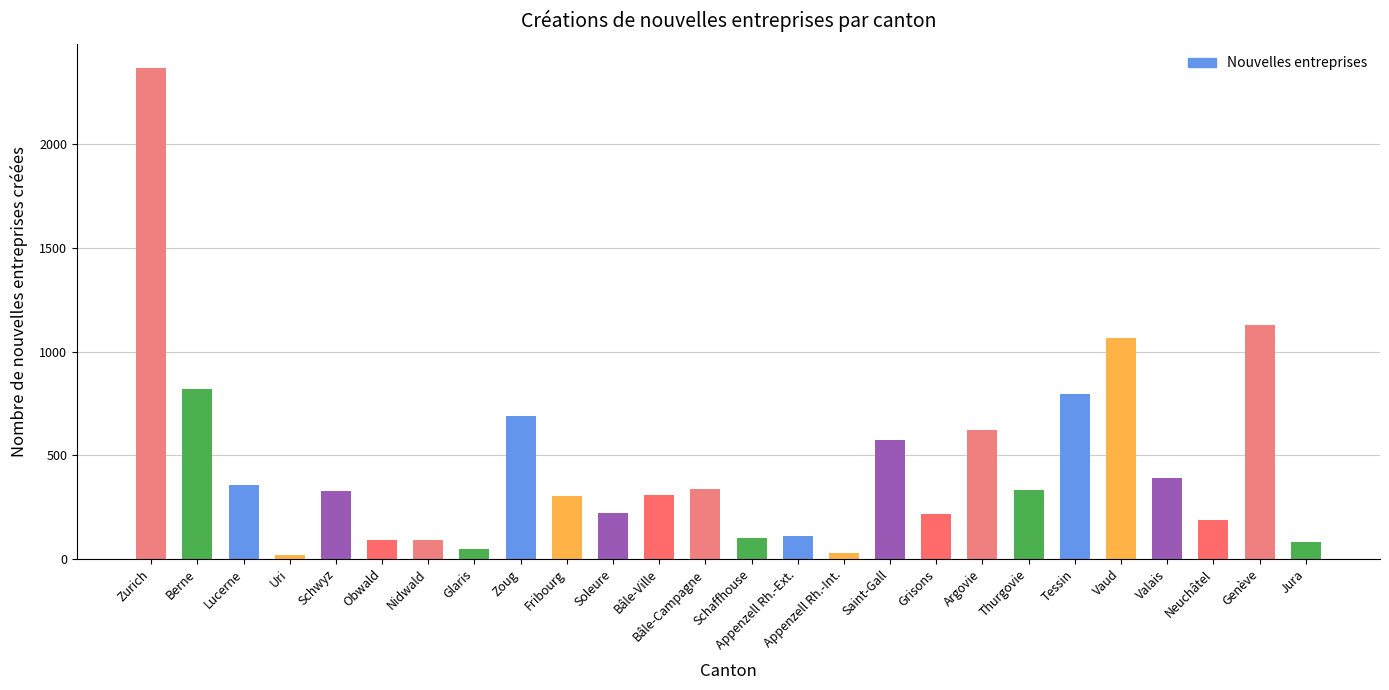

How many bars are there in total?

26